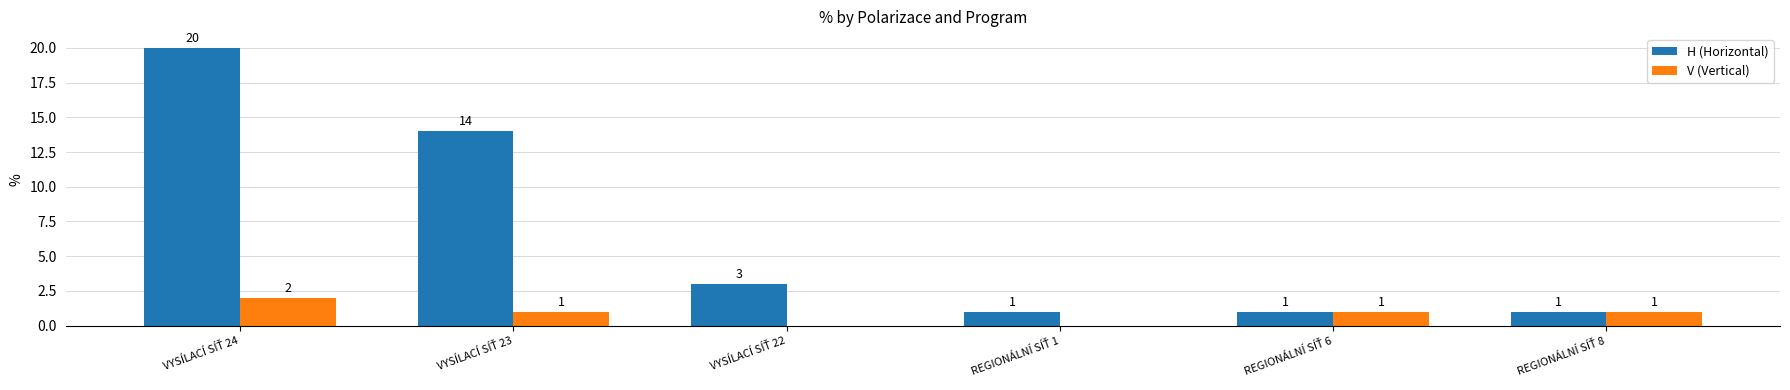

What is the sum of all H (Horizontal) values?

40